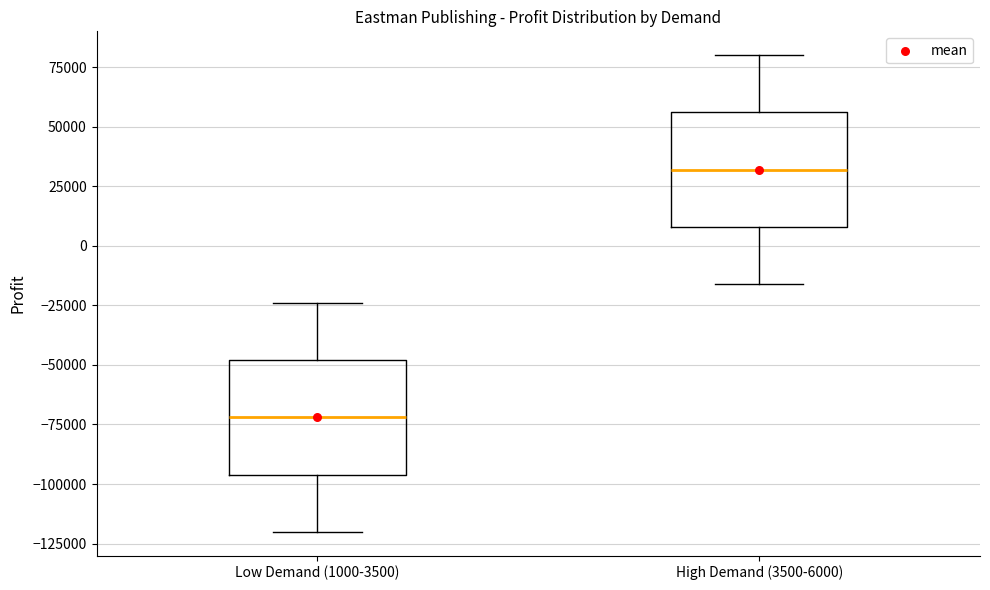

Which box has the highest median line?

High Demand (3500-6000)